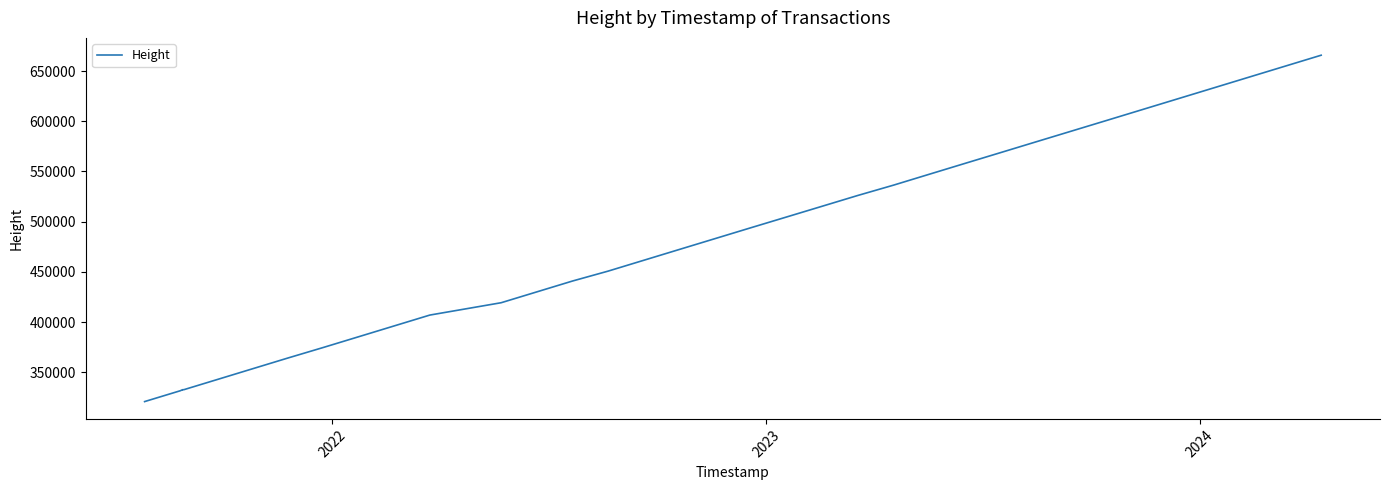

Count the number of data series in this chart.

1